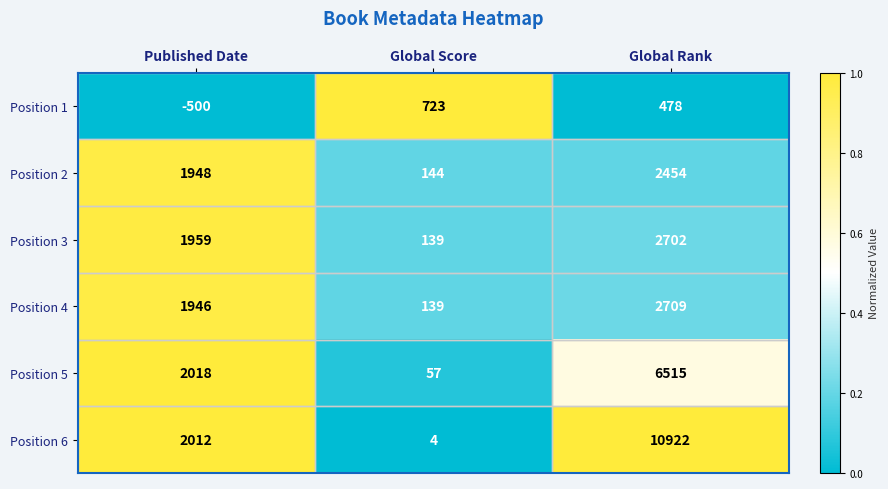

What is the difference between the maximum and minimum values in the Position 1 series?

1223